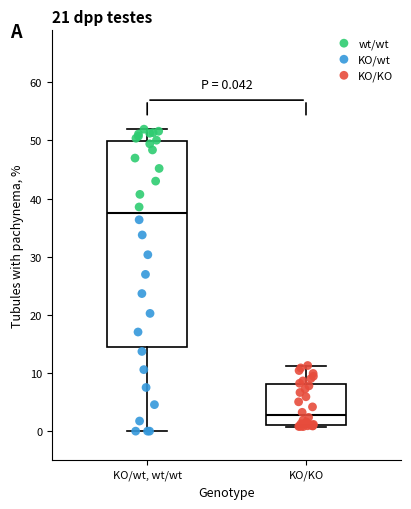

Which box's median line is the highest?

KO/wt, wt/wt